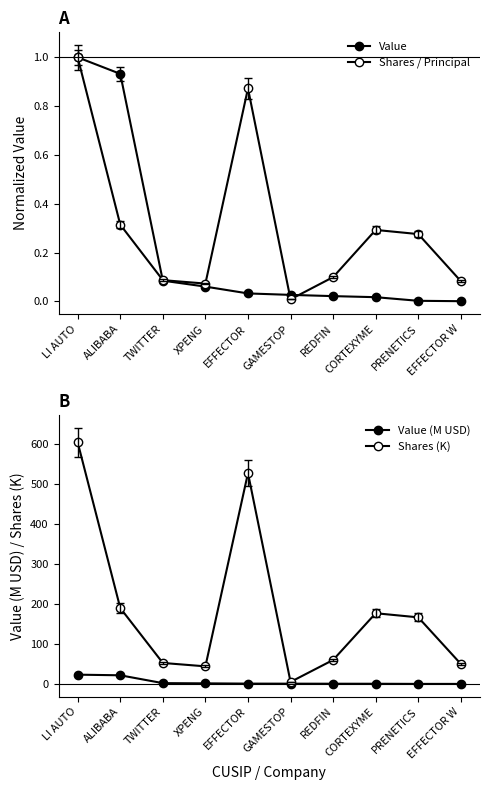

How many series are shown in this chart?

4